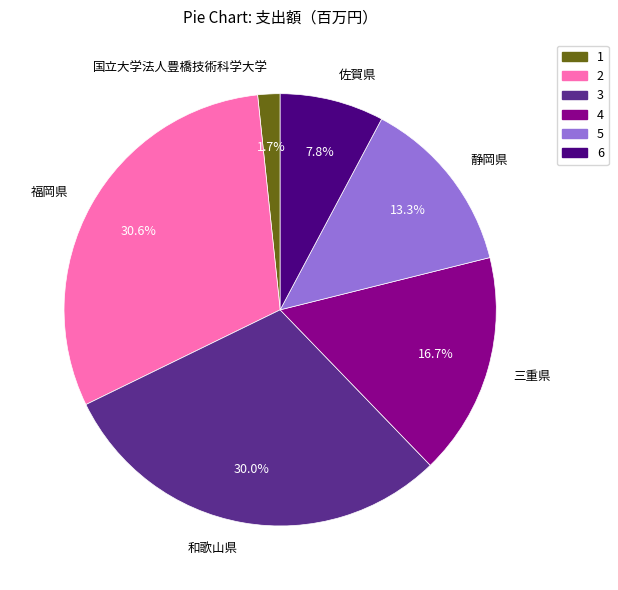

Is it true that 三重県 is 2% of the pie?

False